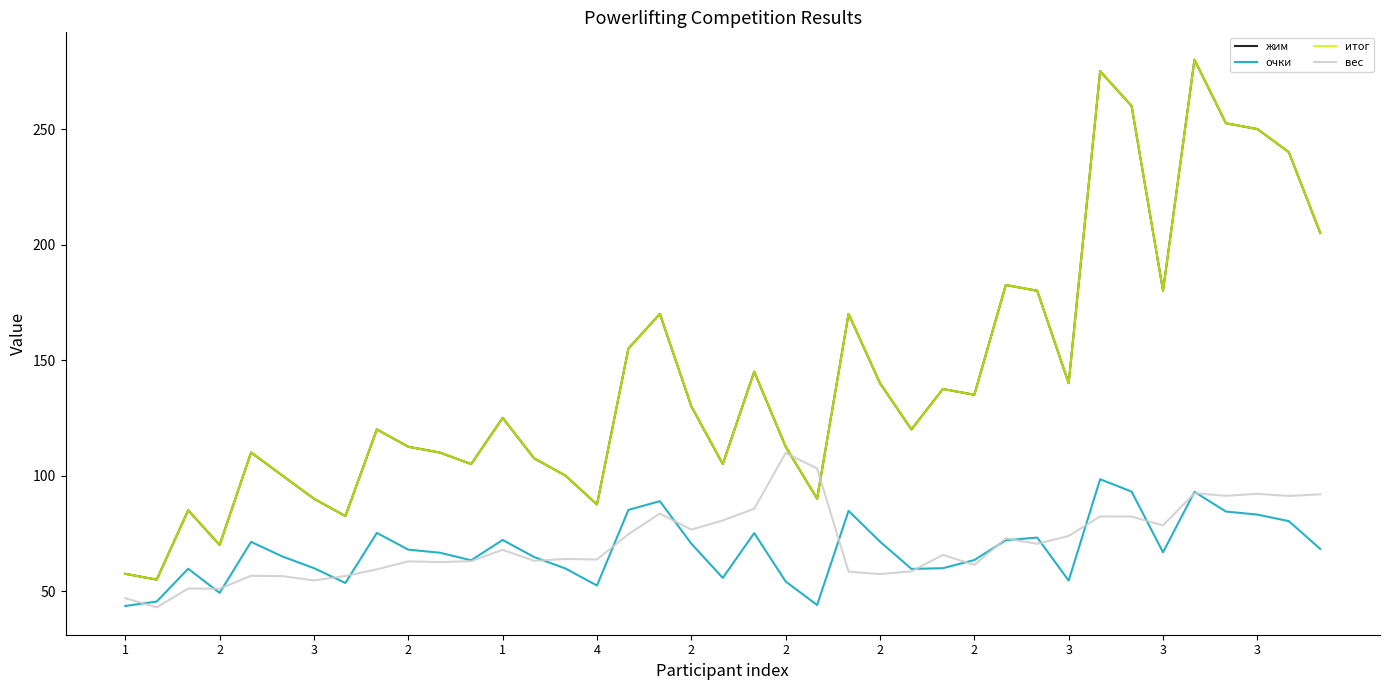

What is the highest value of the очки series?

98.4